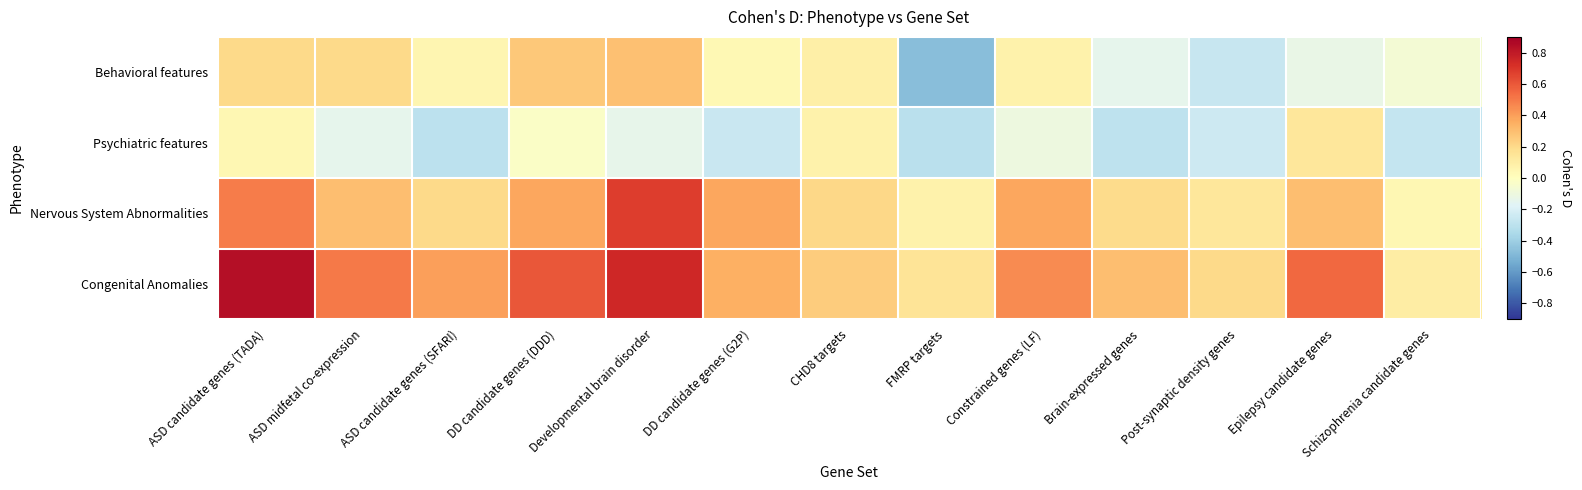

Count the number of categories in the chart.

13